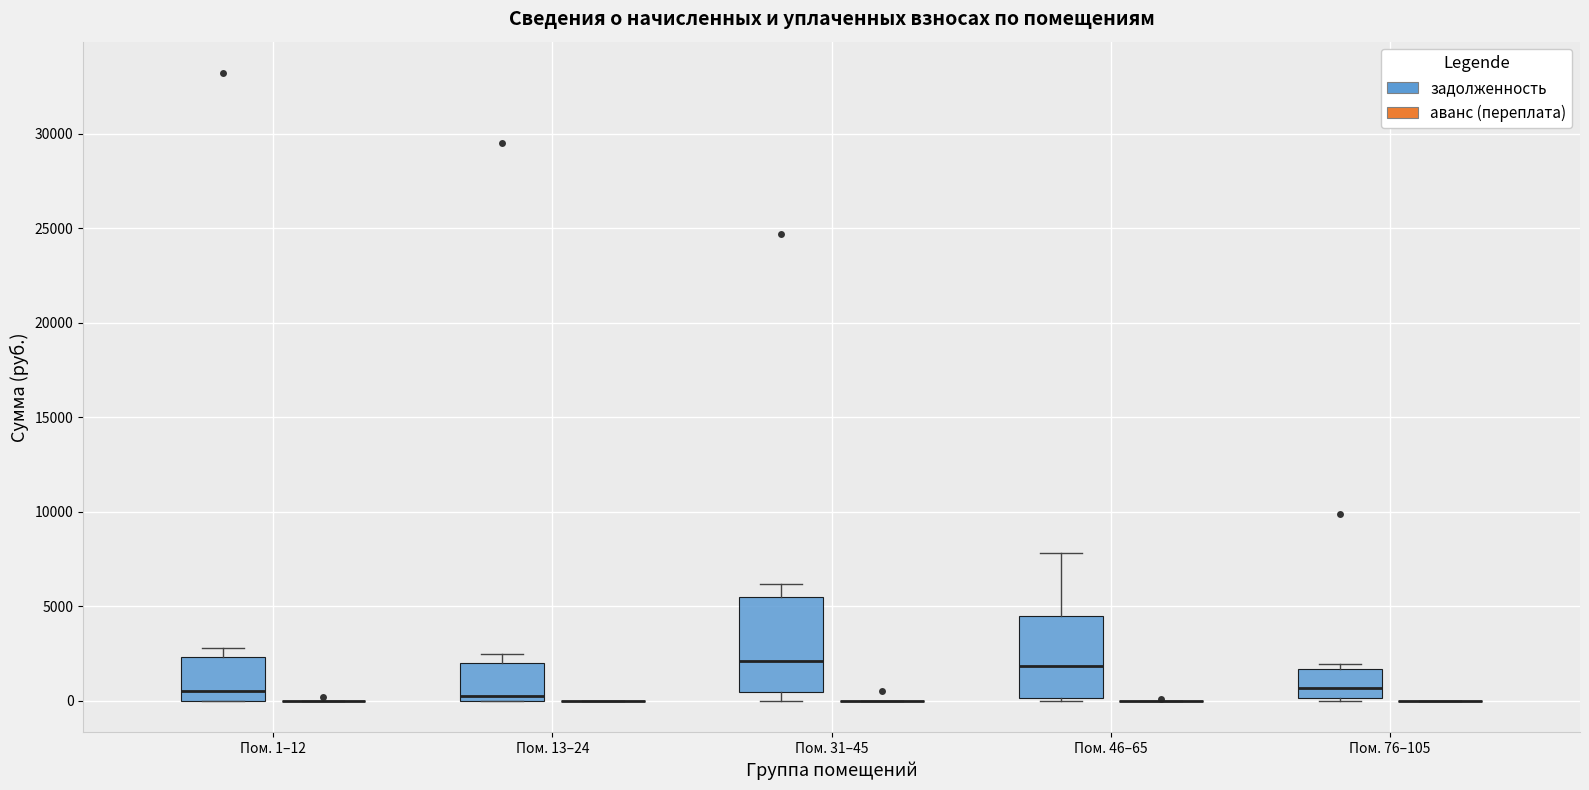

Where does the upper whisker of the box for Пом. 31–45 (задолженность) end on the y-axis? The values are not printed on the chart, so give them approximately, as read against the axis.

6000